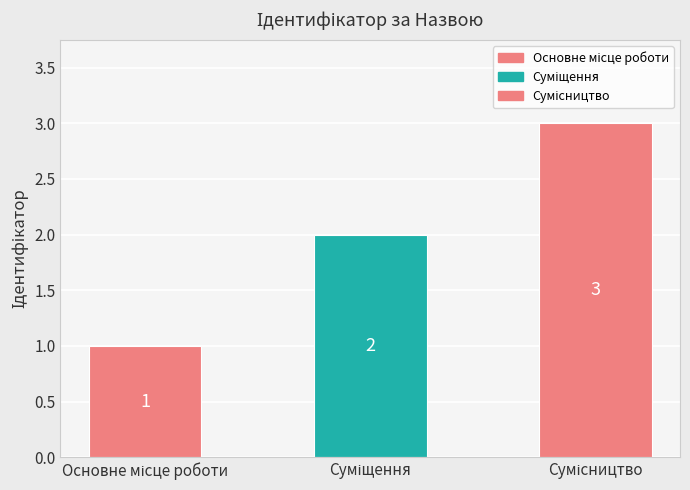

What is the approximate value at Сумісництво?

3